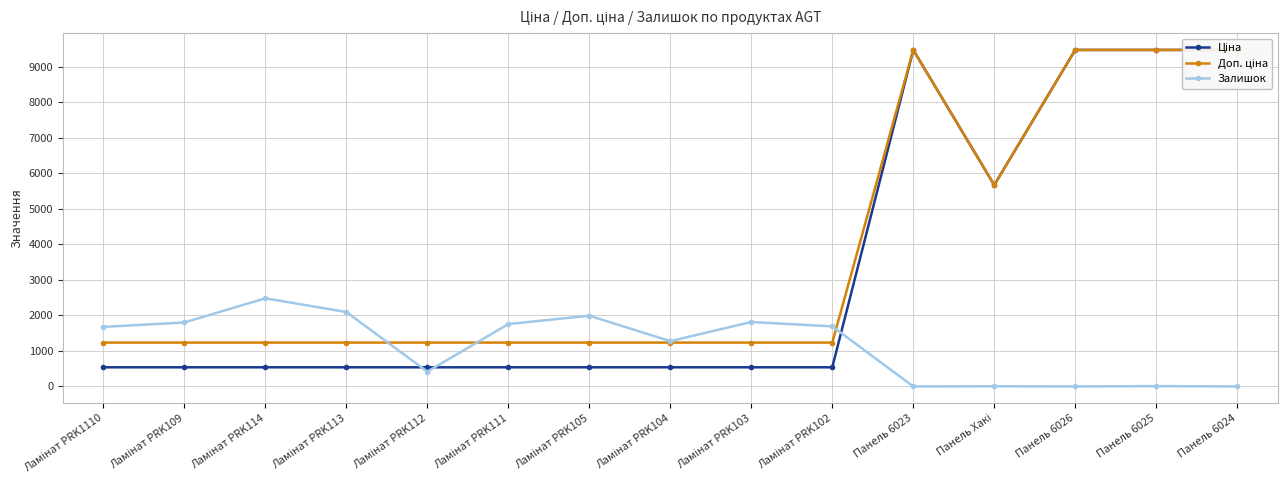

How many lines are shown in the chart?

3